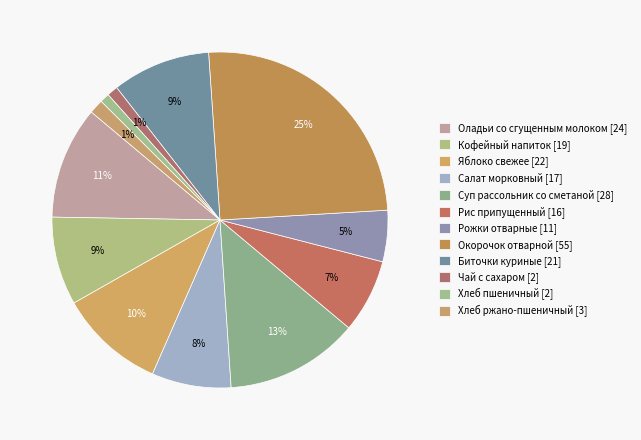

How many segments does this pie chart have?

12